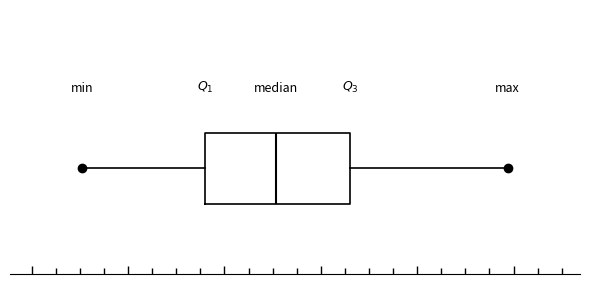

Transcribe this box plot: give where the median line is, the range the box spans, and where the two whiskers end, as read against the x-axis. The values are not printed on the chart, so give them approximately, as read against the axis.

median 9.0, box 7.6 to 10.6, whiskers 5.0 to 13.8